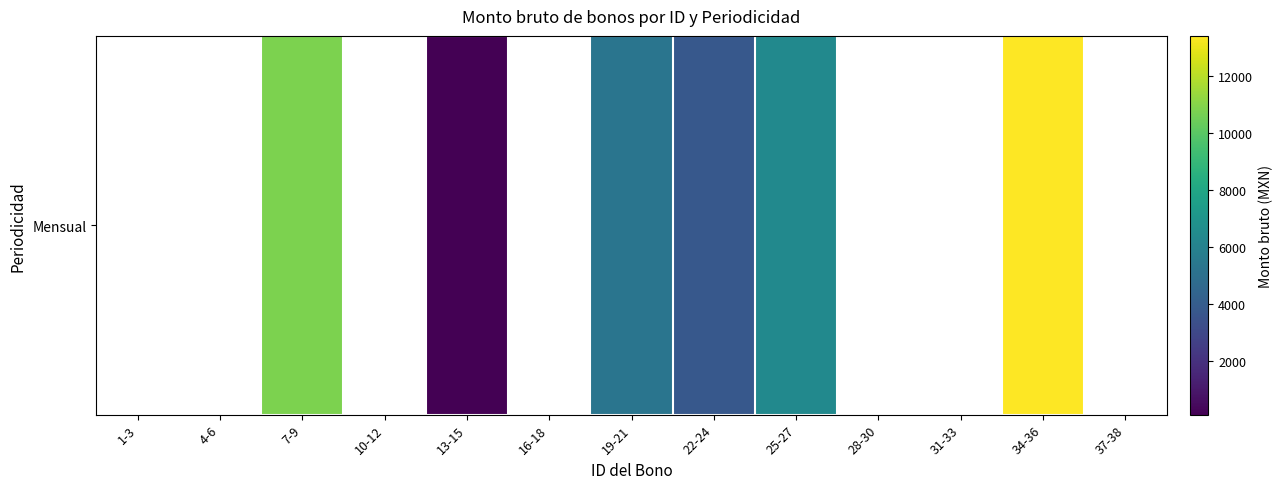

What is the change in value from 7-9 to 13-15?

-10678.7